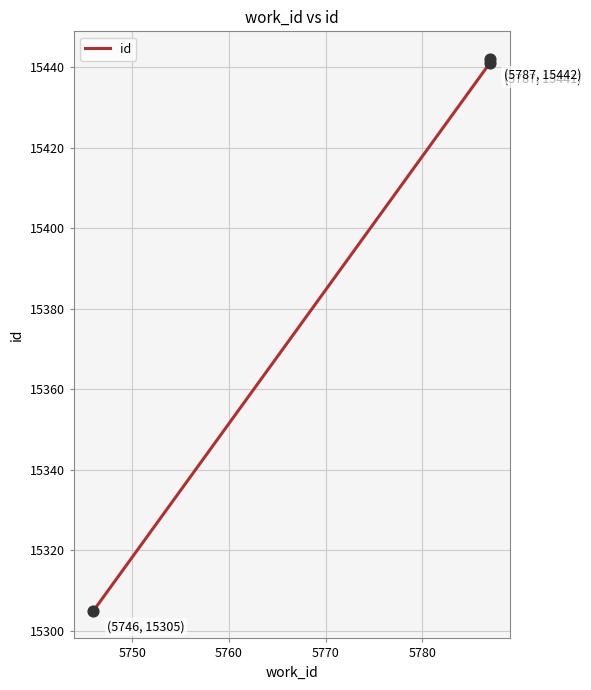

What is the ratio of the value at 5750 to the value at 5760?

1.0